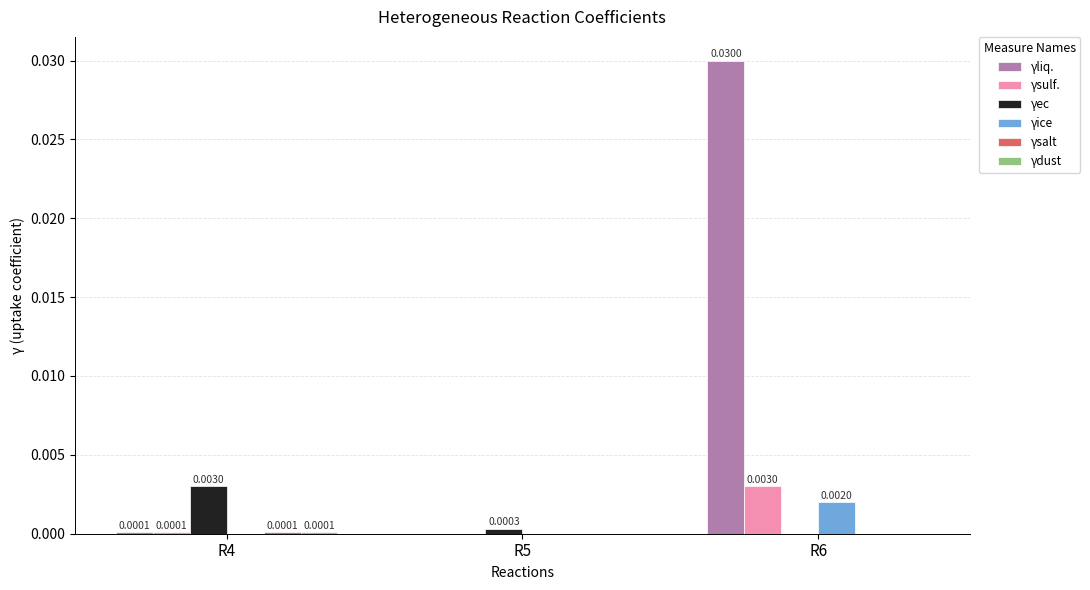

At which category is the sum across all series the highest?

R6